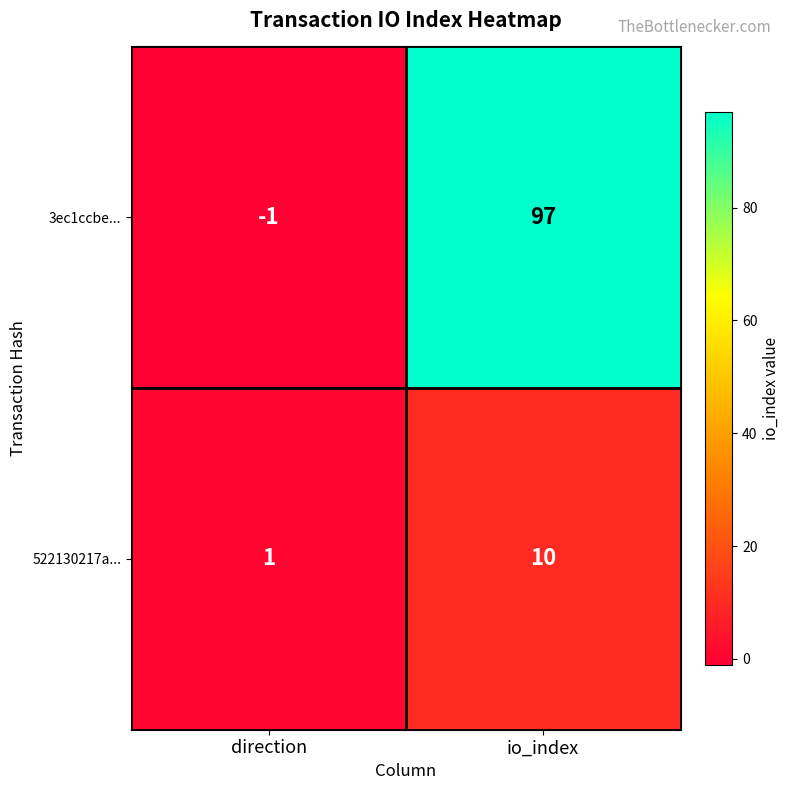

What is the difference between the highest and lowest values at io_index?

87